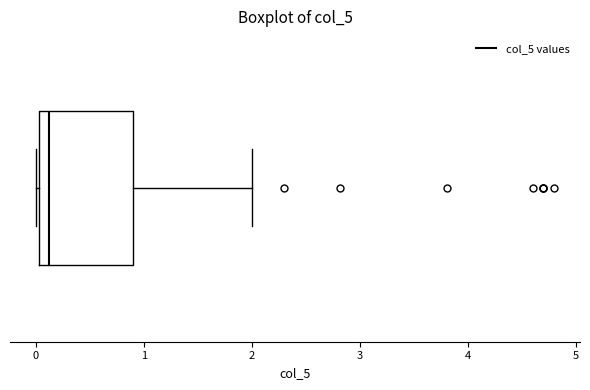

Read this box plot against the x-axis: the position of the median line, the range covered by the box, and the ends of both whiskers. The values are not printed on the chart, so give them approximately, as read against the axis.

median 0.1, box 0.0 to 0.9, whiskers 0.0 to 2.0